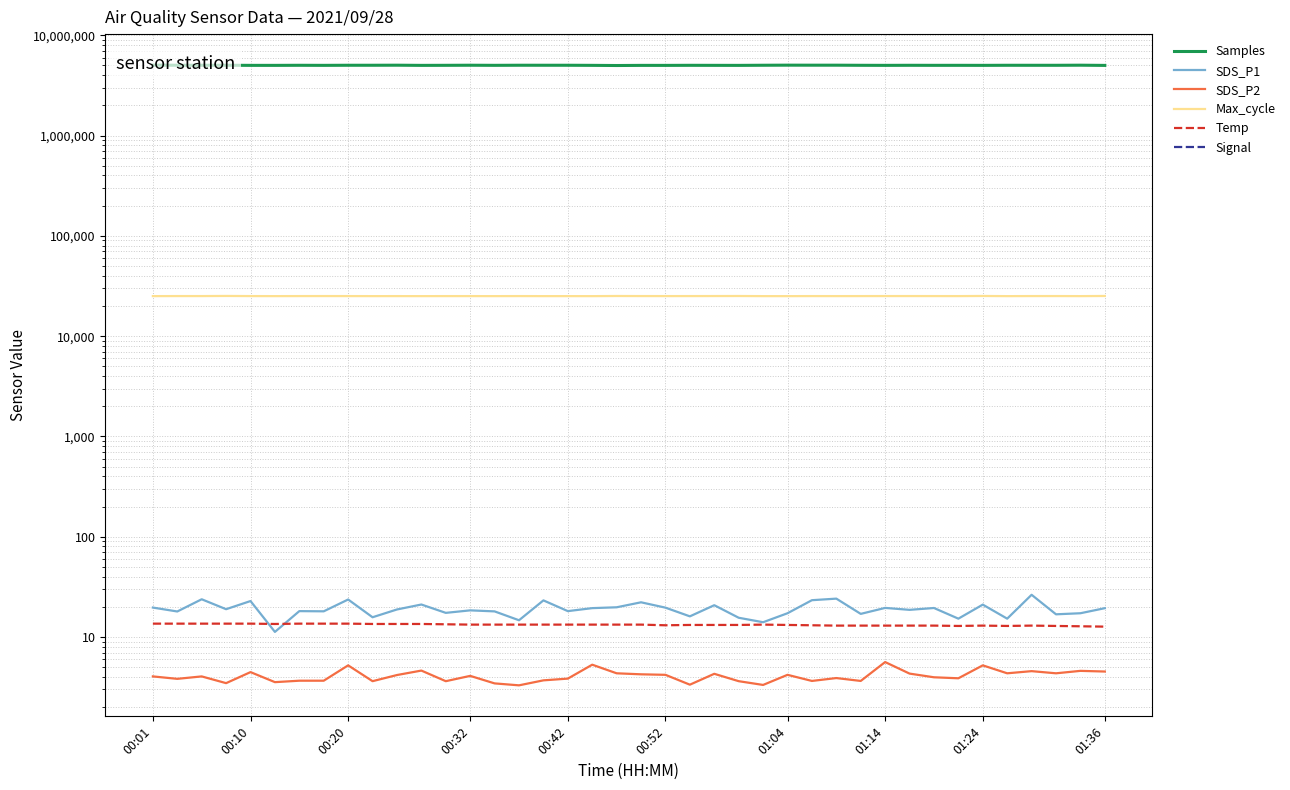

The value of Samples at 01:04 is 7443063.7. True or false?

False